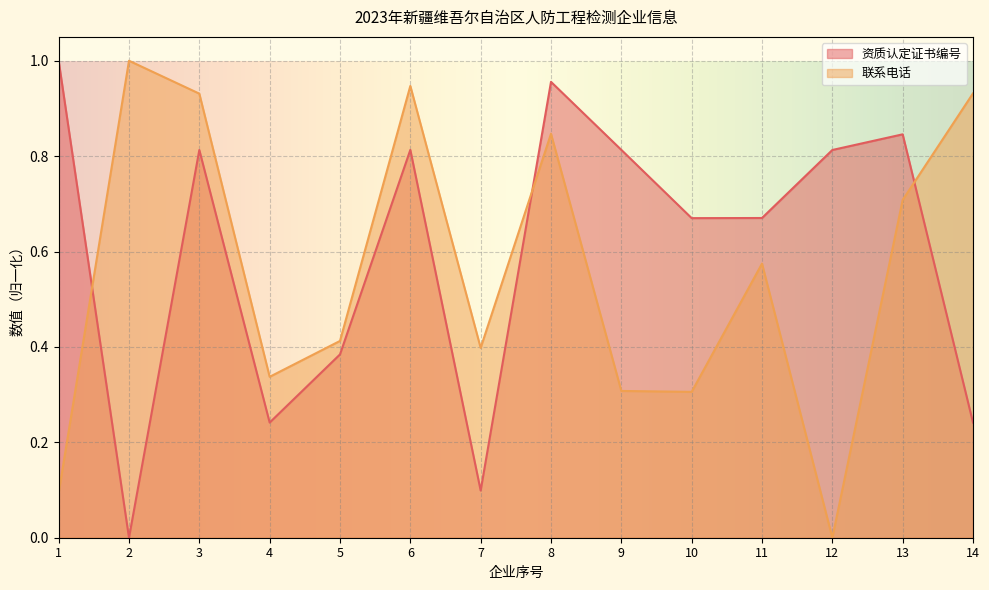

What is the value of the 资质认定证书编号 point at the 6th from the left?

0.8